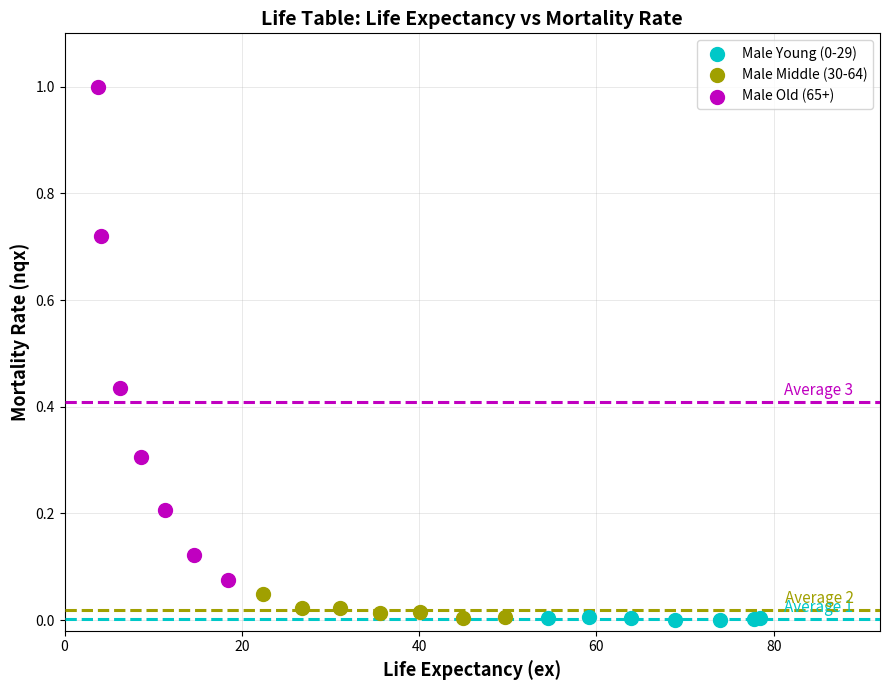

Which series contains the highest Y value?

Male Old (65+)